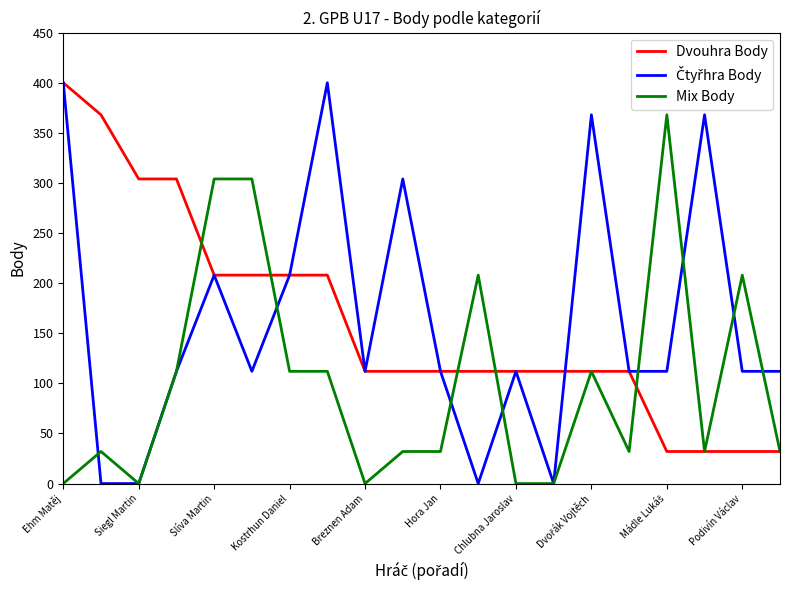

What is the maximum value shown in the chart?

400